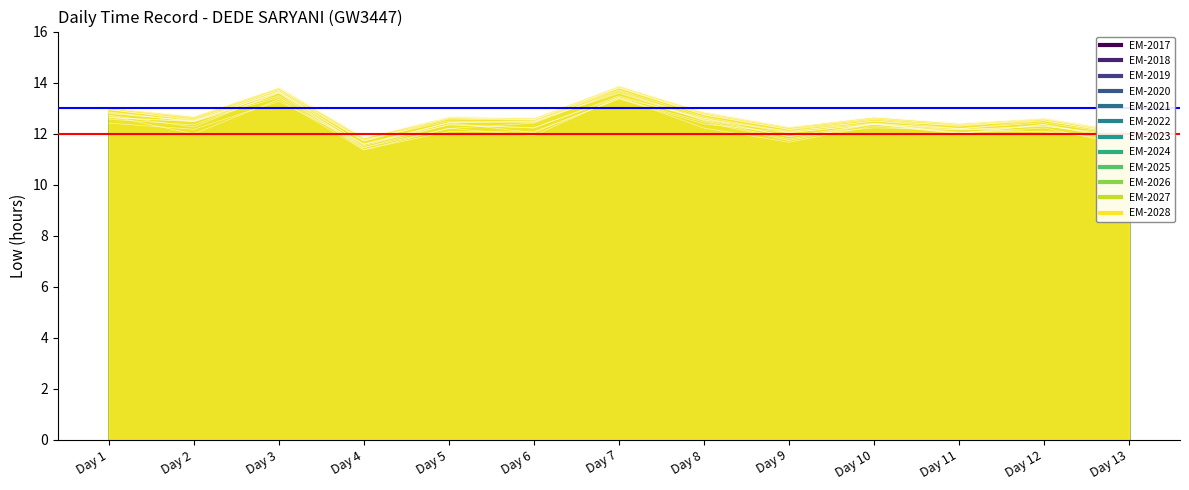

What is the ratio of the value at Day 7 to the value at Day 2?

1.1